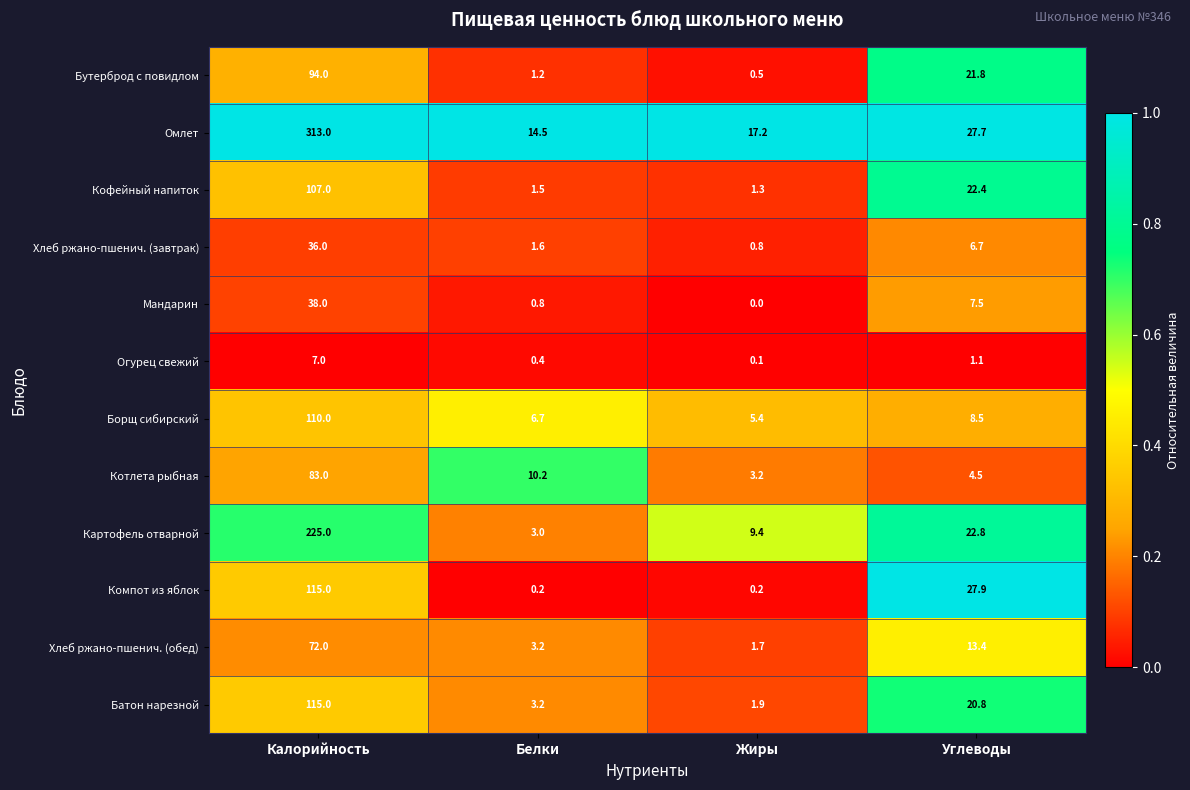

At which label does Хлеб ржано-пшенич. (обед) first exceed 13?

Калорийность